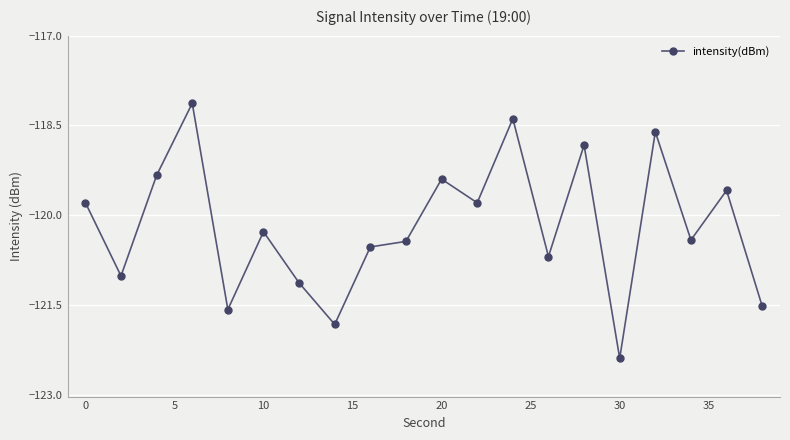

True or false: the data has more than 2 interior local peaks.

True